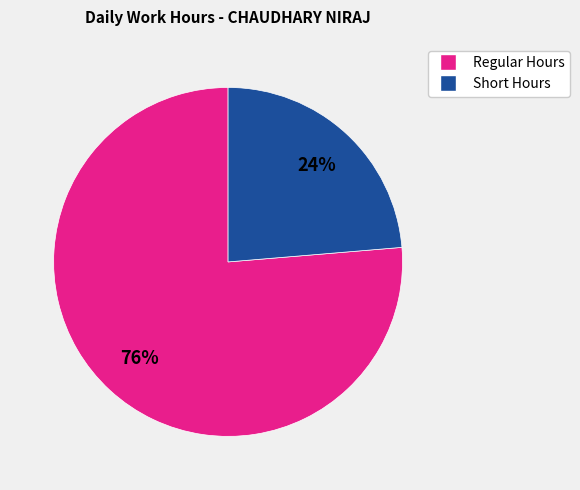

Does any single category account for the majority?

Yes